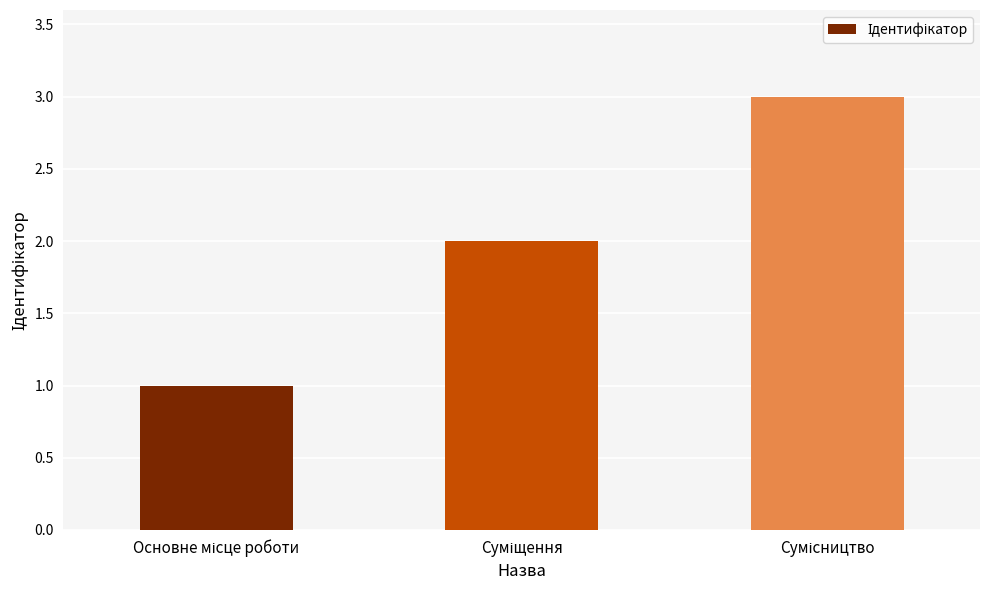

How many series are shown in this chart?

1